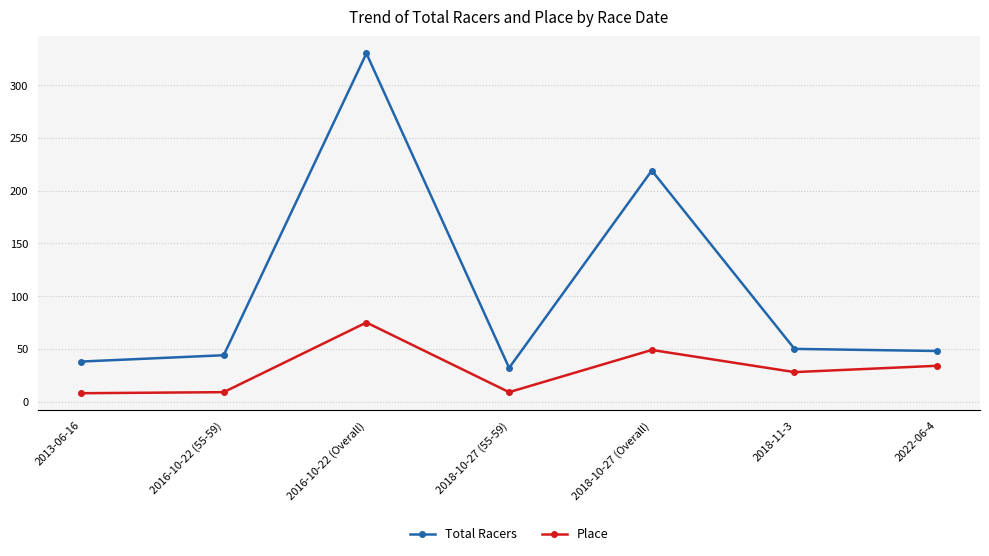

List the series in order of their peak value, highest first.

Total Racers, Place